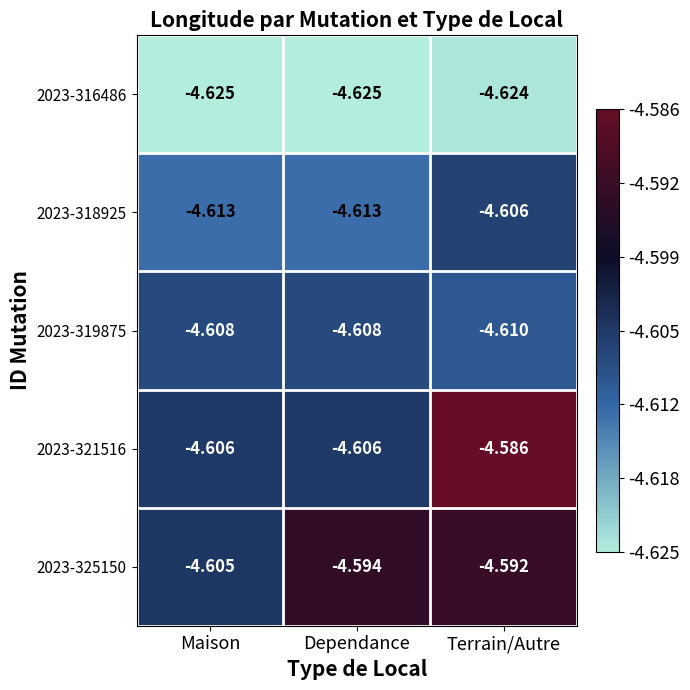

Where is 2023-318925 nearest to the value -4?

Terrain/Autre